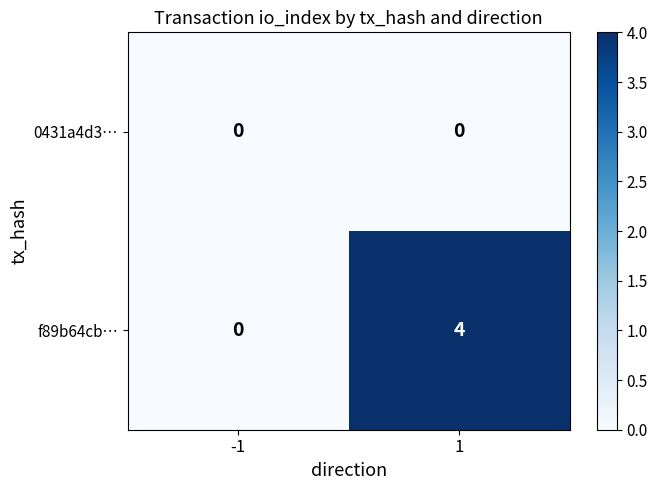

What is the sum of all f89b64cb… values?

4